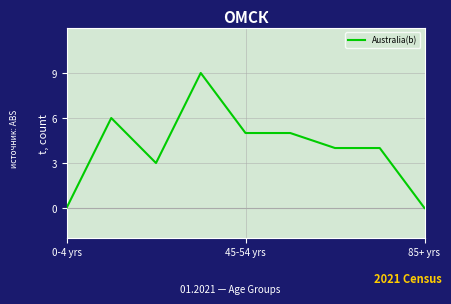

Does the chart have visible grid lines?

Yes